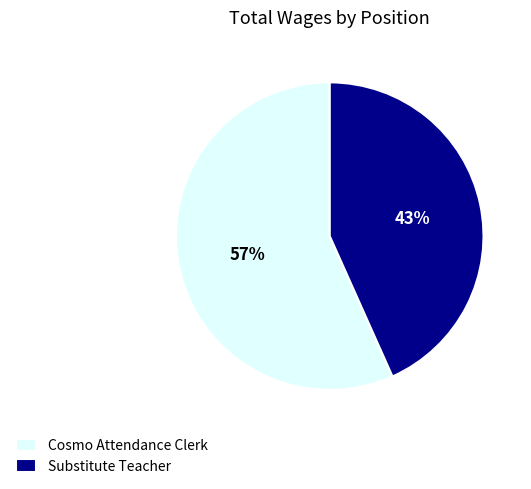

How many slices are in this pie chart?

2